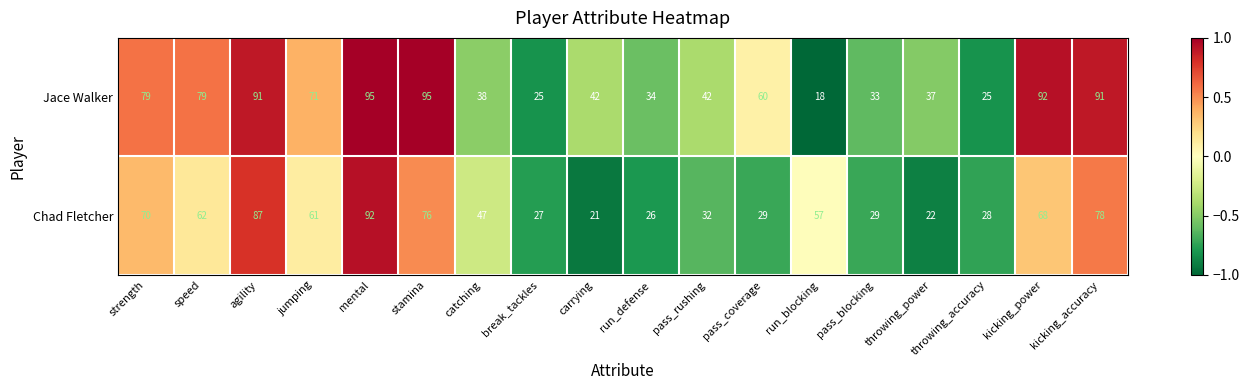

Is it true that Chad Fletcher equals 92 at mental?

True